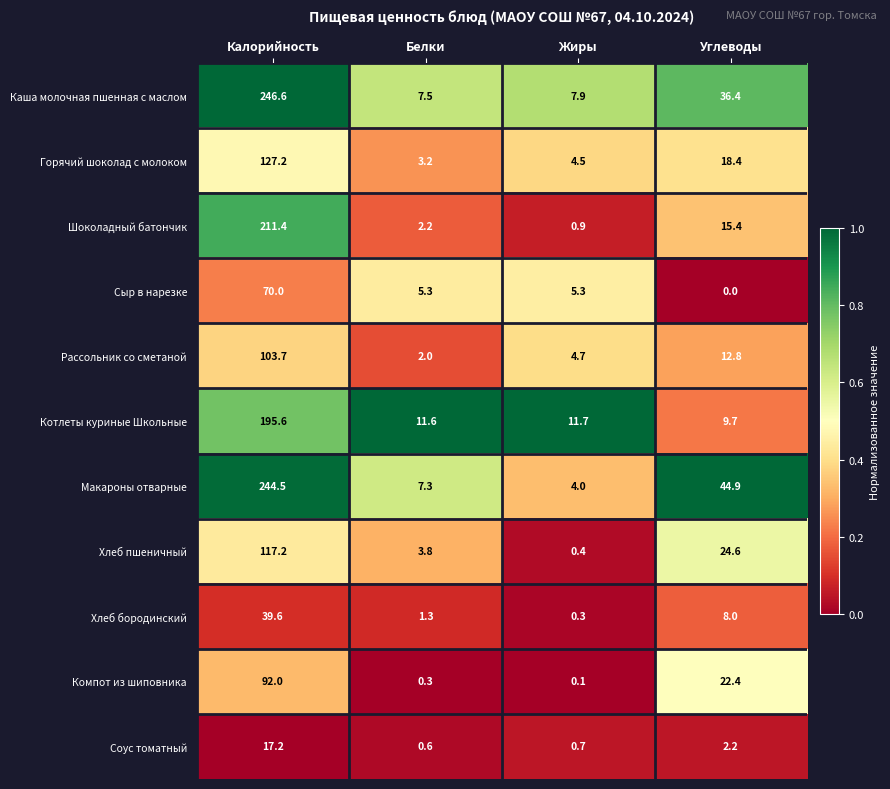

Rank the series by their maximum value, from highest to lowest.

Каша молочная пшенная с маслом, Макароны отварные, Шоколадный батончик, Котлеты куриные Школьные, Горячий шоколад с молоком, Хлеб пшеничный, Рассольник со сметаной, Компот из шиповника, Сыр в нарезке, Хлеб бородинский, Соус томатный